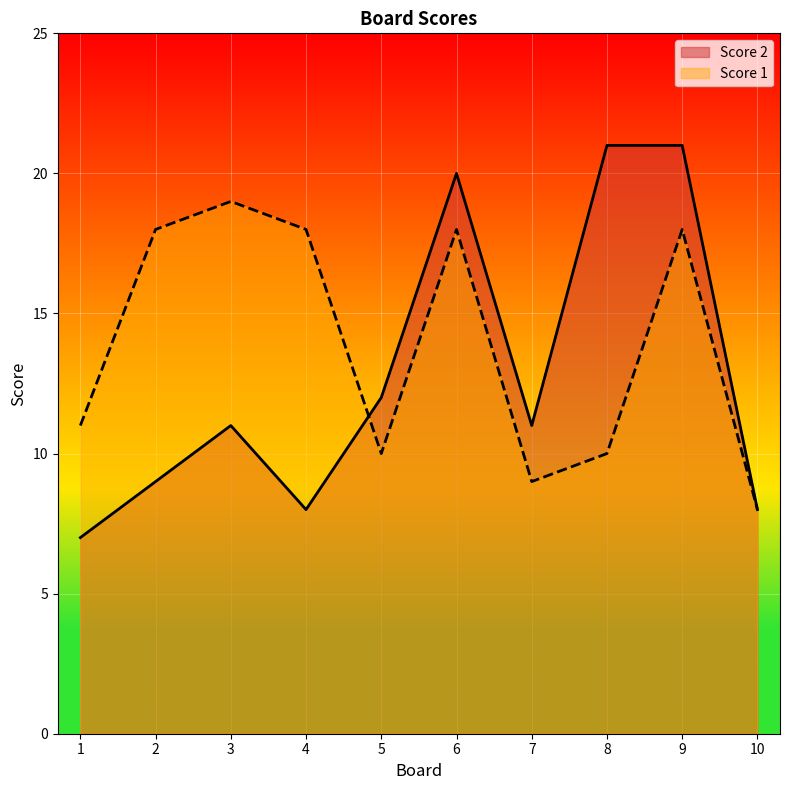

Between which two adjacent categories do Score 2 and Score 1 first intersect?

4 and 5